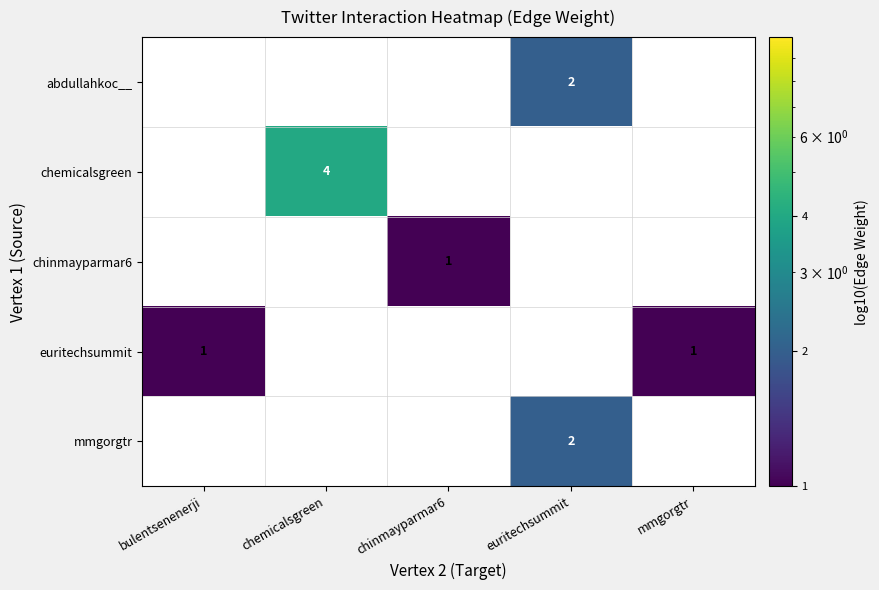

The value of chemicalsgreen at chemicalsgreen is 5. True or false?

False